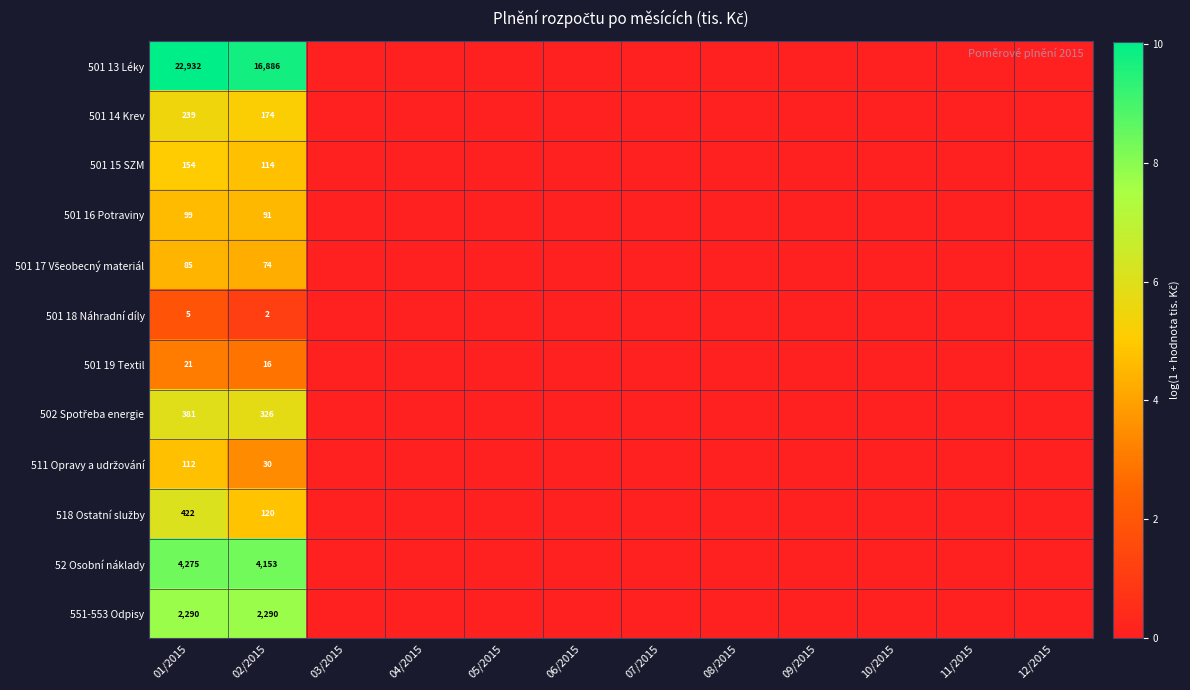

The value of 52 Osobní náklady at 02/2015 is 4153. True or false?

True